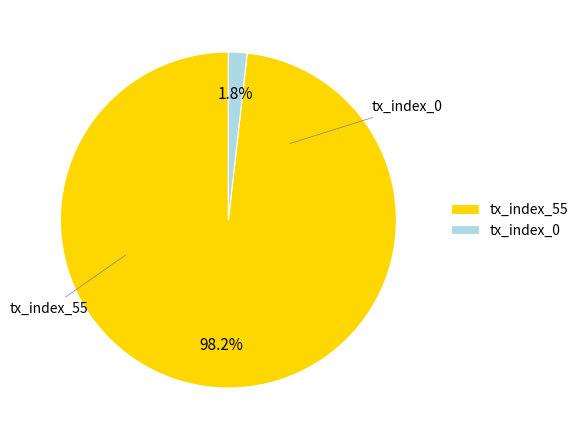

How many slices are in this pie chart?

2